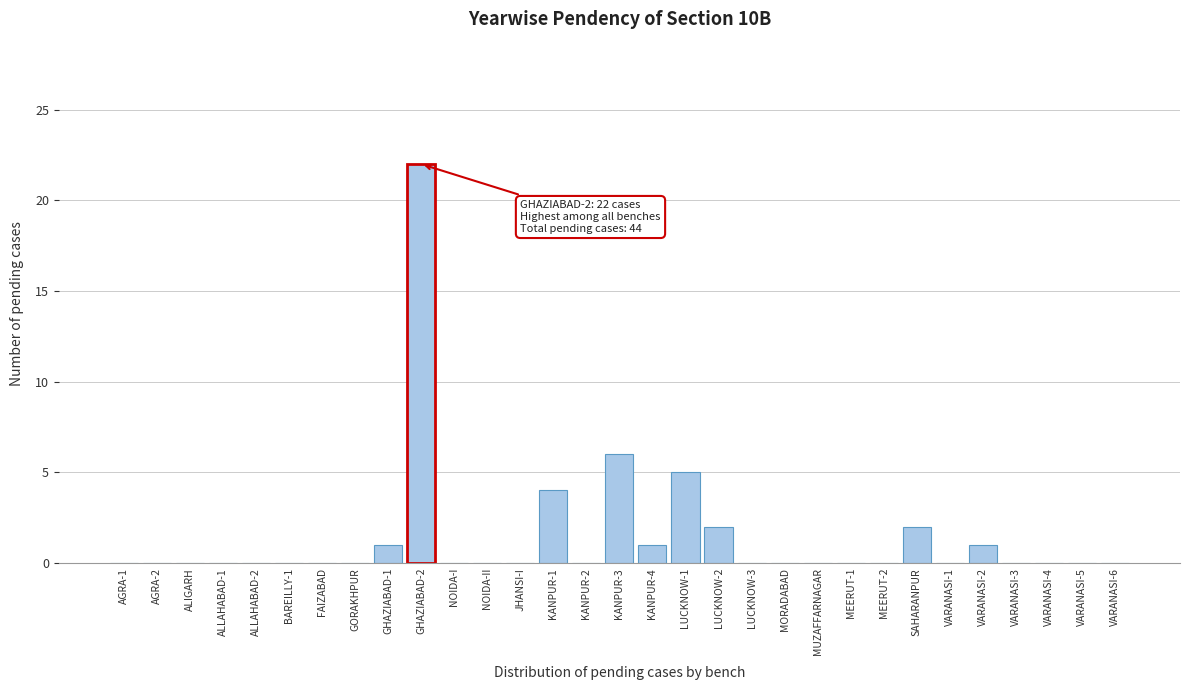

What is the change in value from GORAKHPUR to KANPUR-3?

+6